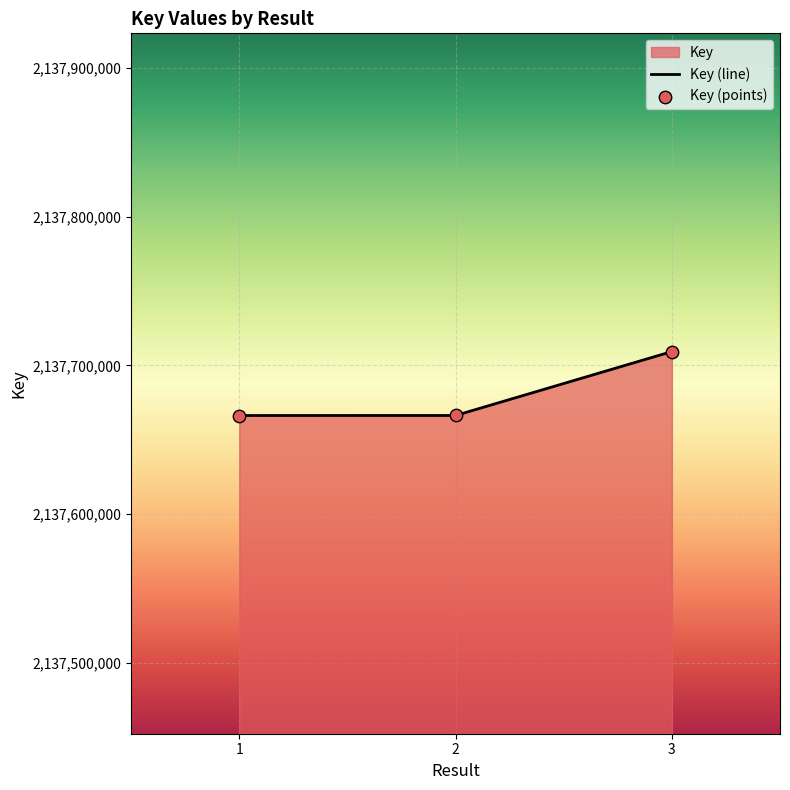

Which has a higher value, 2 or 1?

2